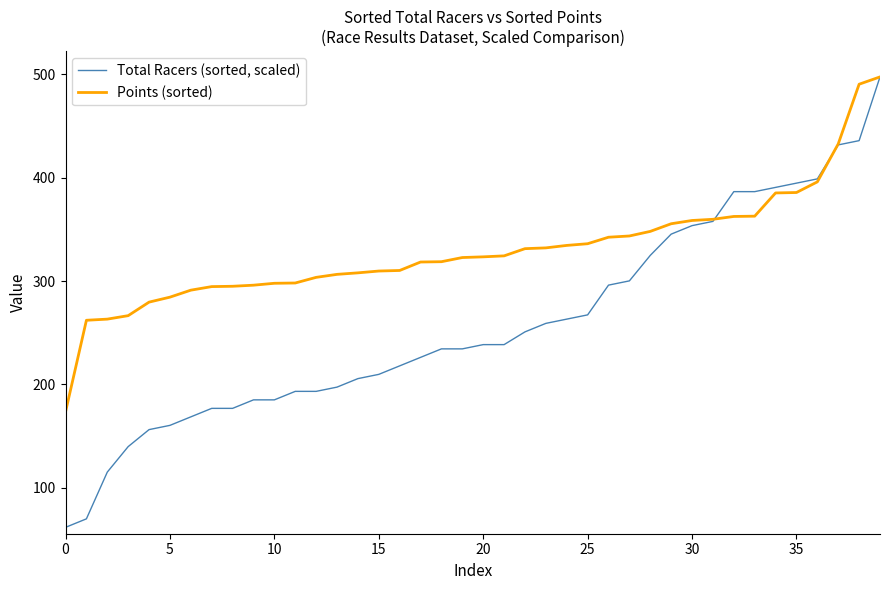

Which series has the largest total across all categories?

Points (sorted)